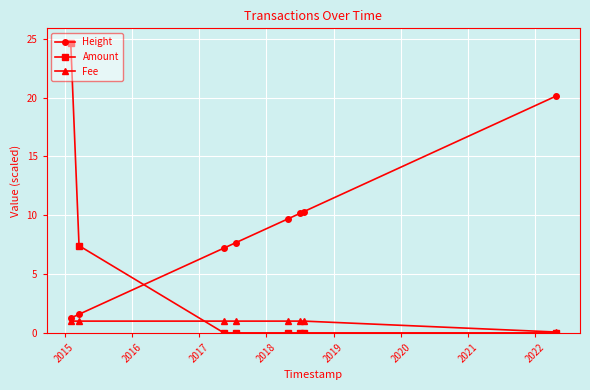

Rank the series by their average value, from lowest to highest.

Fee, Amount, Height